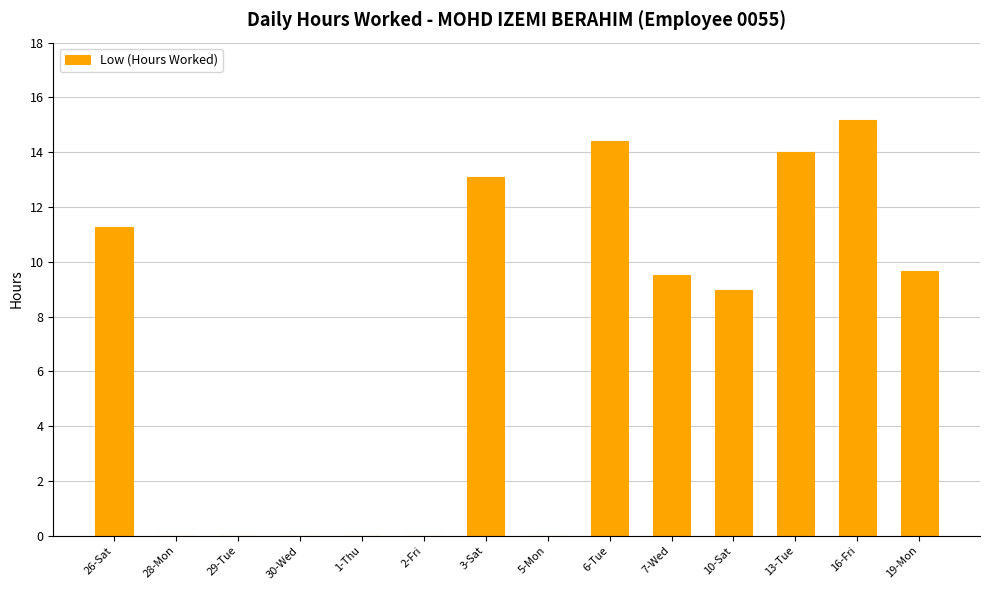

What is the approximate value at 13-Tue?

14.0